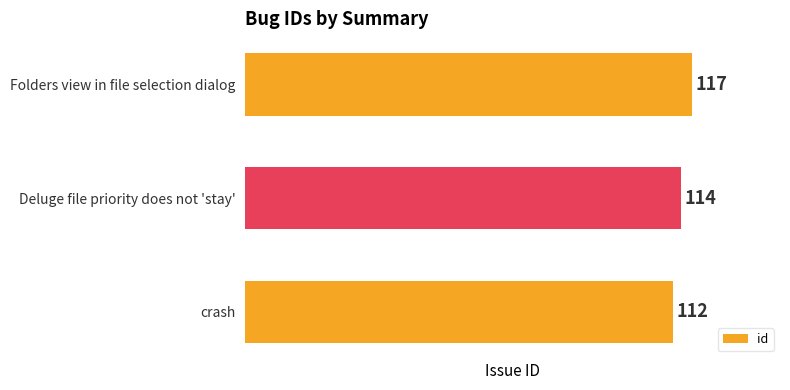

Count the number of categories in the chart.

3